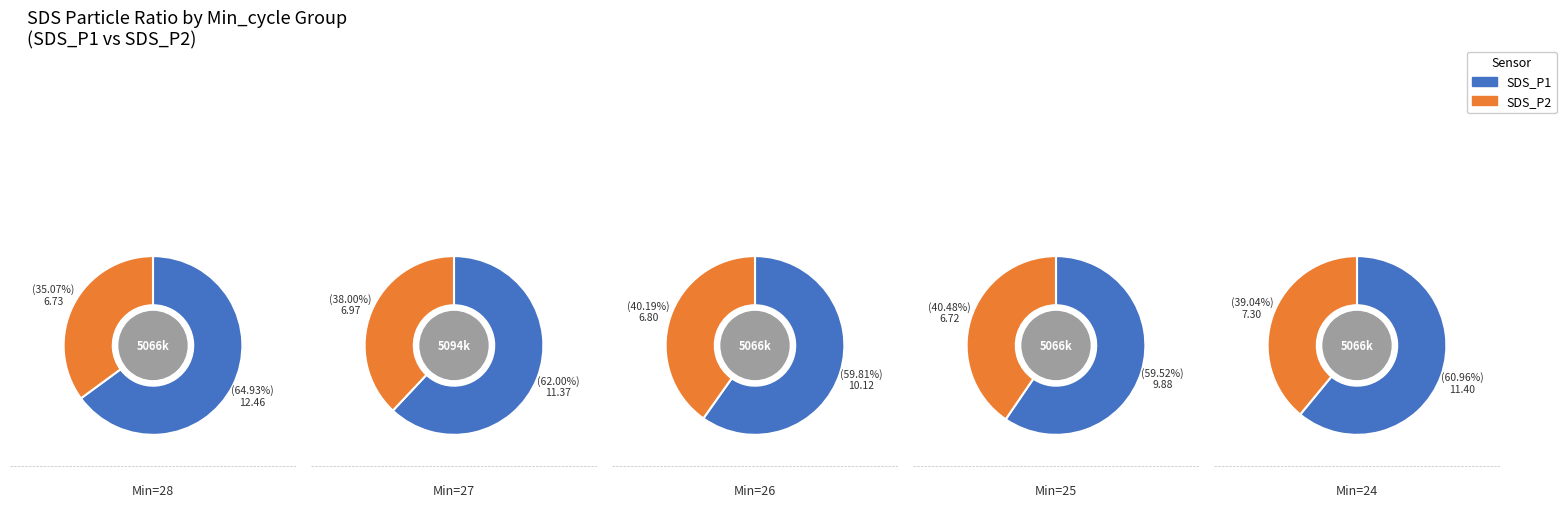

Does 24 represent more than half of the total?

No